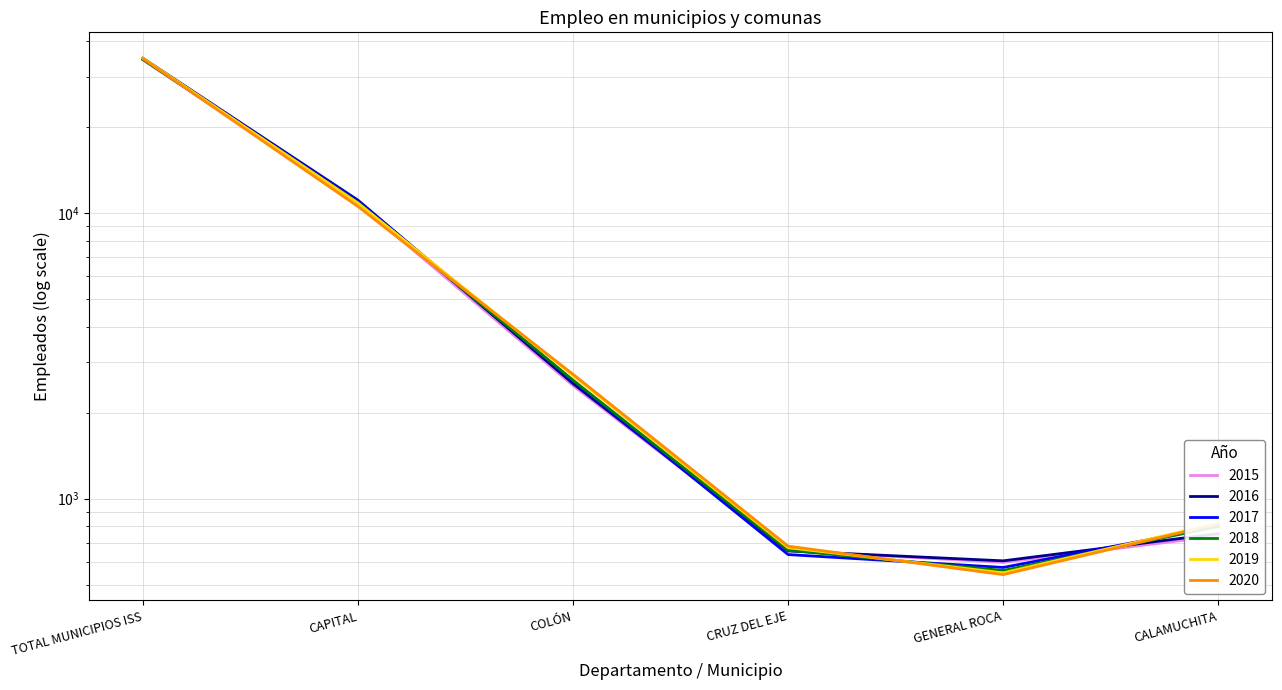

How many data points in 2015 are above 2488?

3